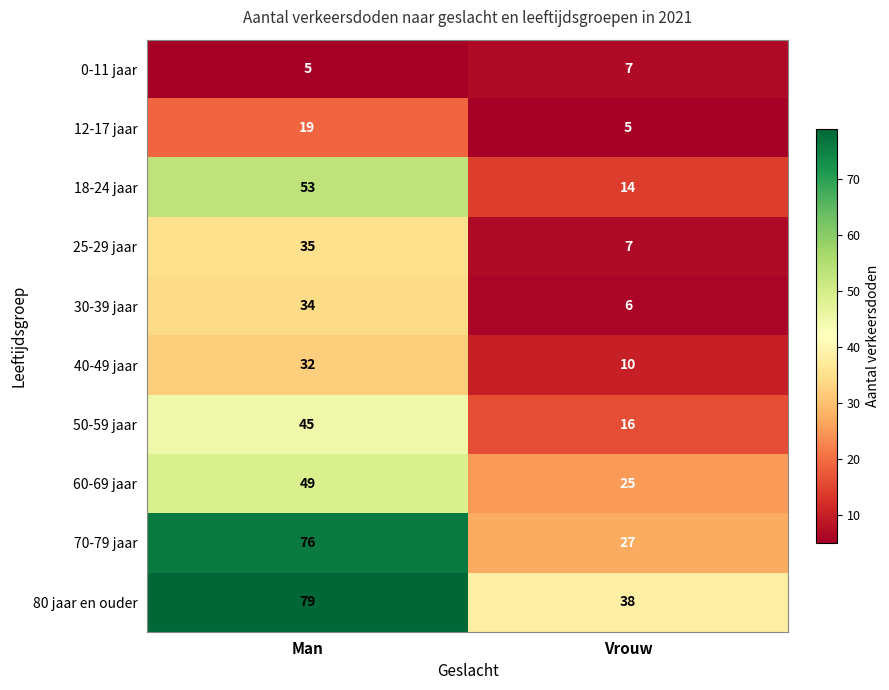

The 80 jaar en ouder series shows 38 at Vrouw. True or false?

True